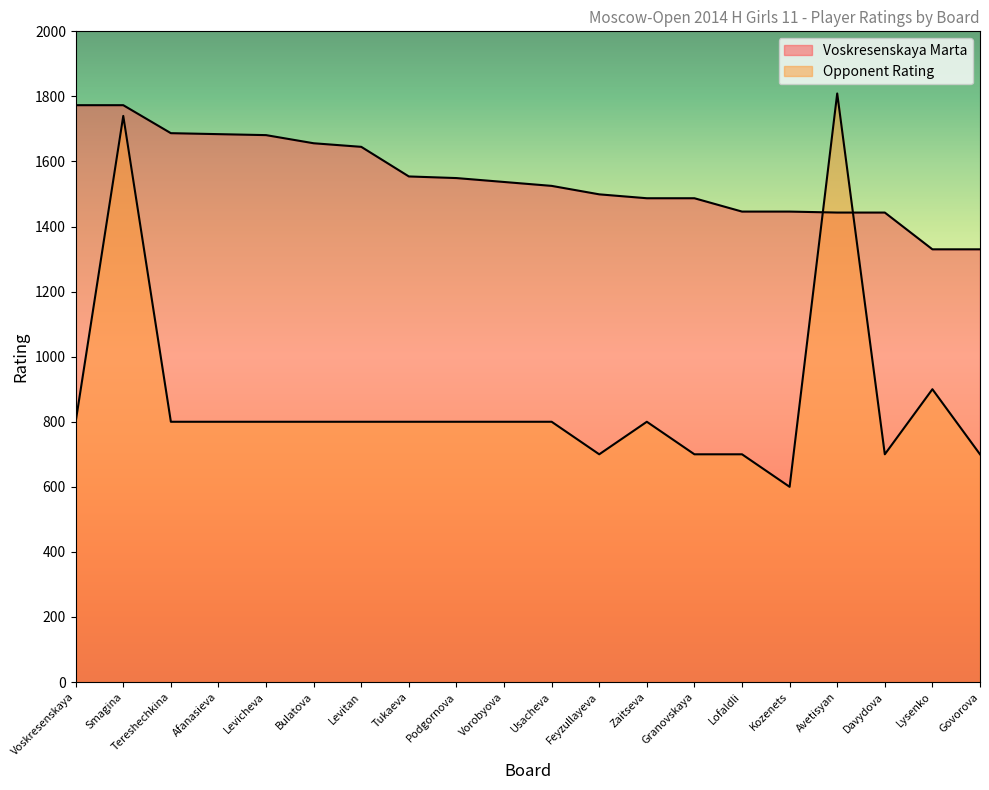

Reading right to left, transcribe all the data shown in this chart.

Voskresenskaya Marta: Govorova=1330	Lysenko=1330	Davydova=1443	Avetisyan=1443	Kozenets=1446	Lofaldli=1446	Granovskaya=1487	Zaitseva=1487	Feyzullayeva=1499	Usacheva=1525	Vorobyova=1537	Podgornova=1549	Tukaeva=1554	Levitan=1645	Bulatova=1656	Levicheva=1681	Afanasieva=1684	Tereshechkina=1687	Smagina=1773	Voskresenskaya=1773
Opponent Rating: Govorova=700	Lysenko=900	Davydova=700	Avetisyan=1809	Kozenets=600	Lofaldli=700	Granovskaya=700	Zaitseva=800	Feyzullayeva=700	Usacheva=800	Vorobyova=800	Podgornova=800	Tukaeva=800	Levitan=800	Bulatova=800	Levicheva=800	Afanasieva=800	Tereshechkina=800	Smagina=1740	Voskresenskaya=800